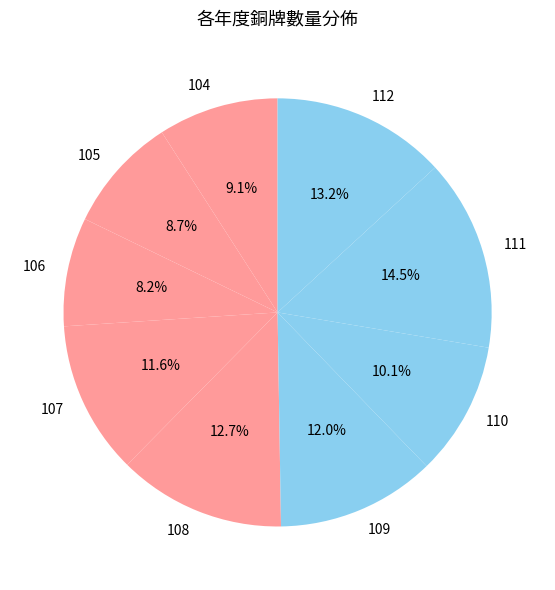

To the nearest percent, what is the combined percentage of 109 and 104?

21%